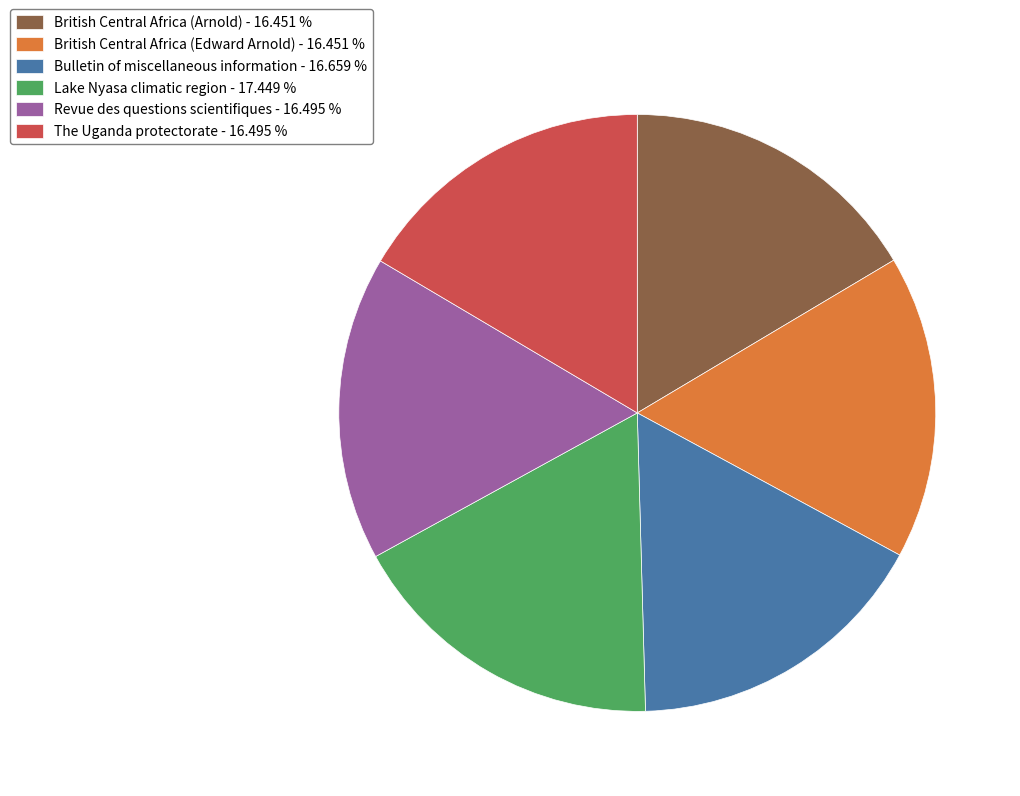

Is British Central Africa (Arnold) - 16.451 % the majority of the pie?

No